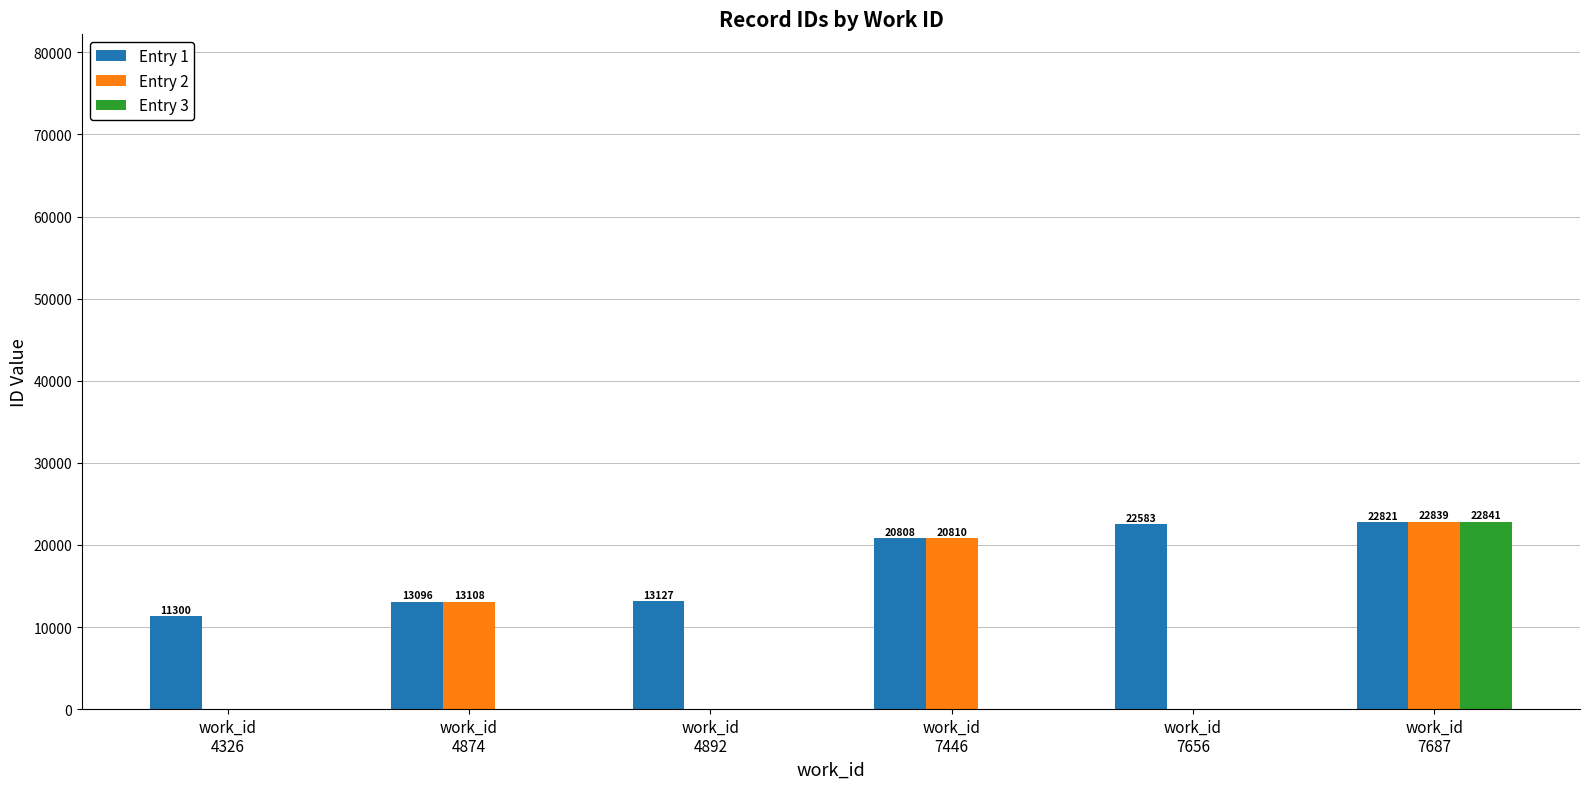

Which series has the largest total across all categories?

Entry 1